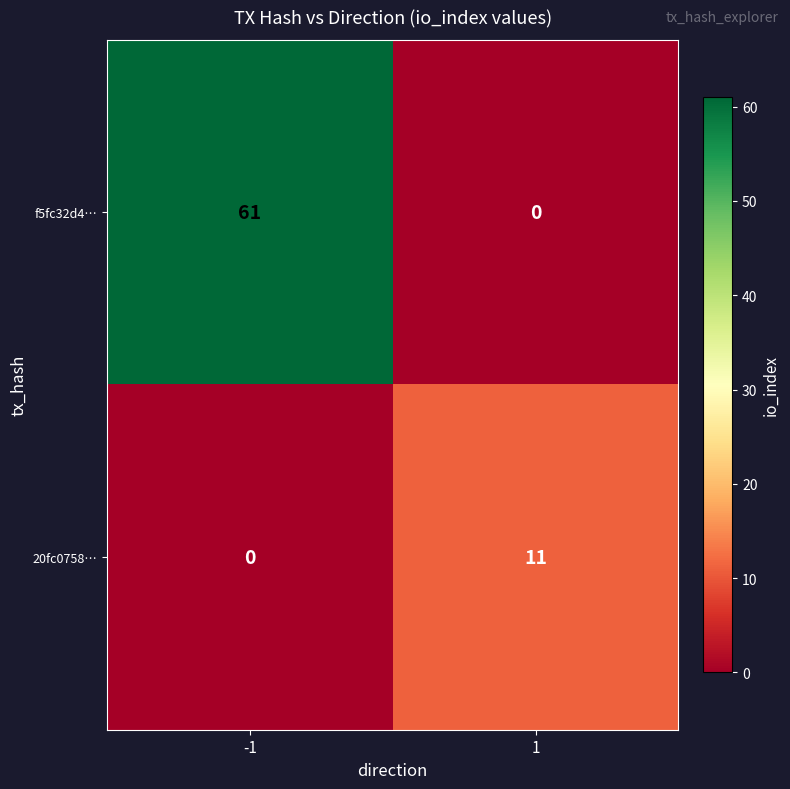

At how many categories does at least one series exceed 46?

1